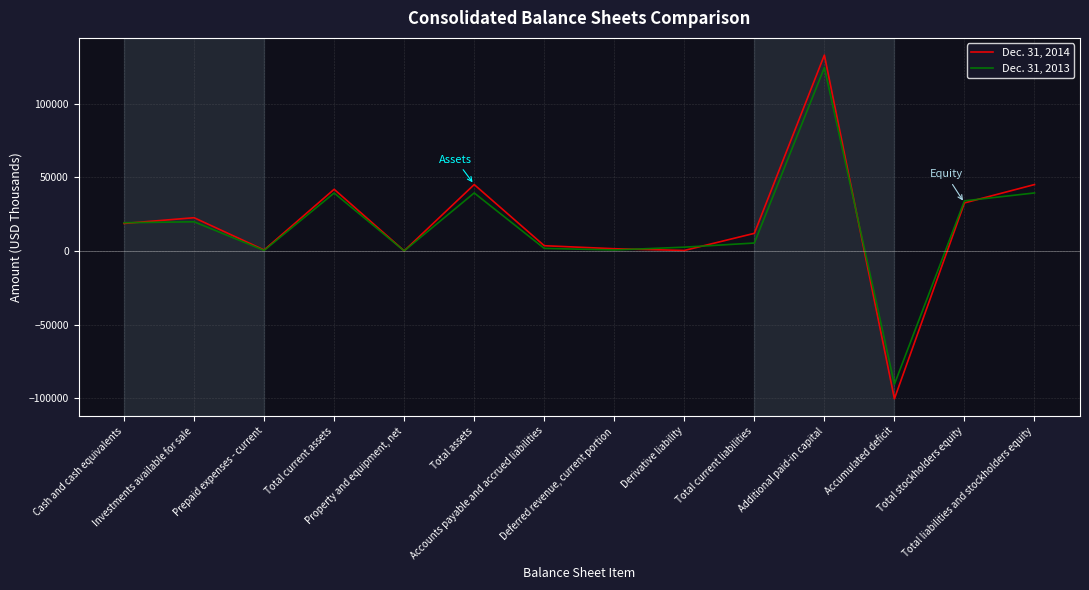

Rank the series by their maximum value, from lowest to highest.

Dec. 31, 2013, Dec. 31, 2014